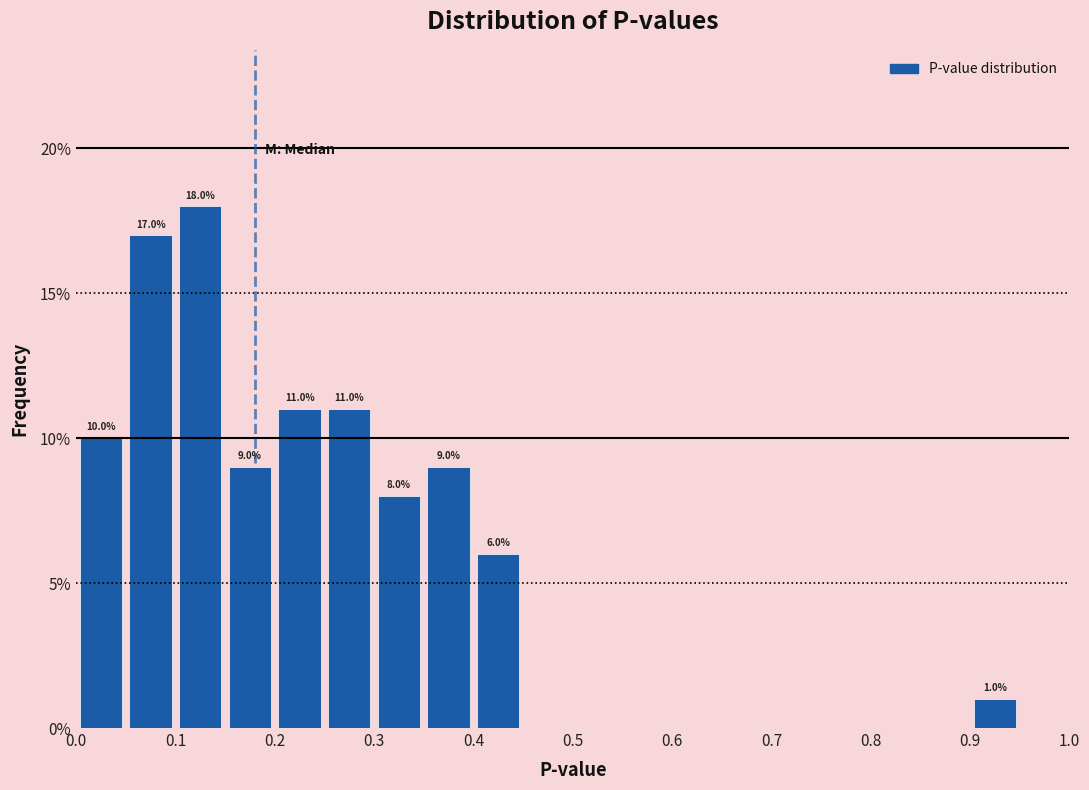

Which range on the x-axis has the tallest bar?

0.10 to 0.15